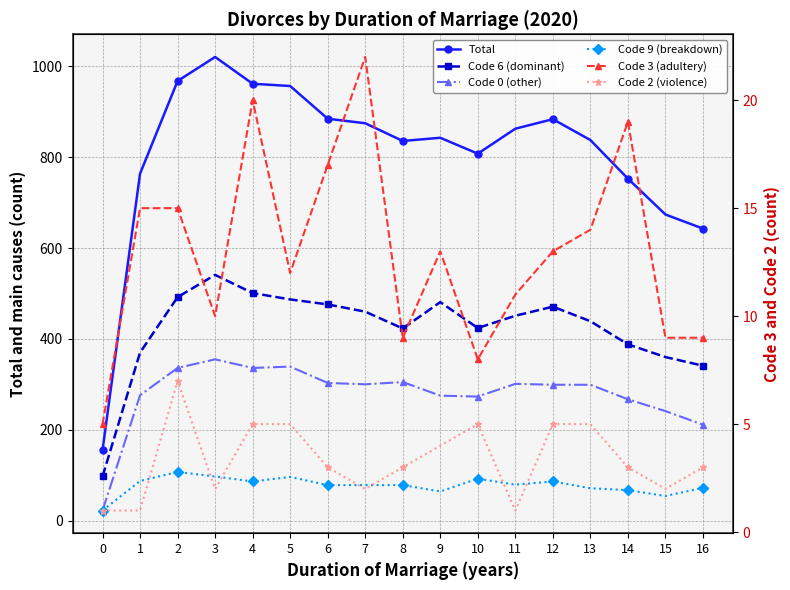

In Code 6 (dominant), how many points are lower than both neighbors (excluding endpoints)?

2